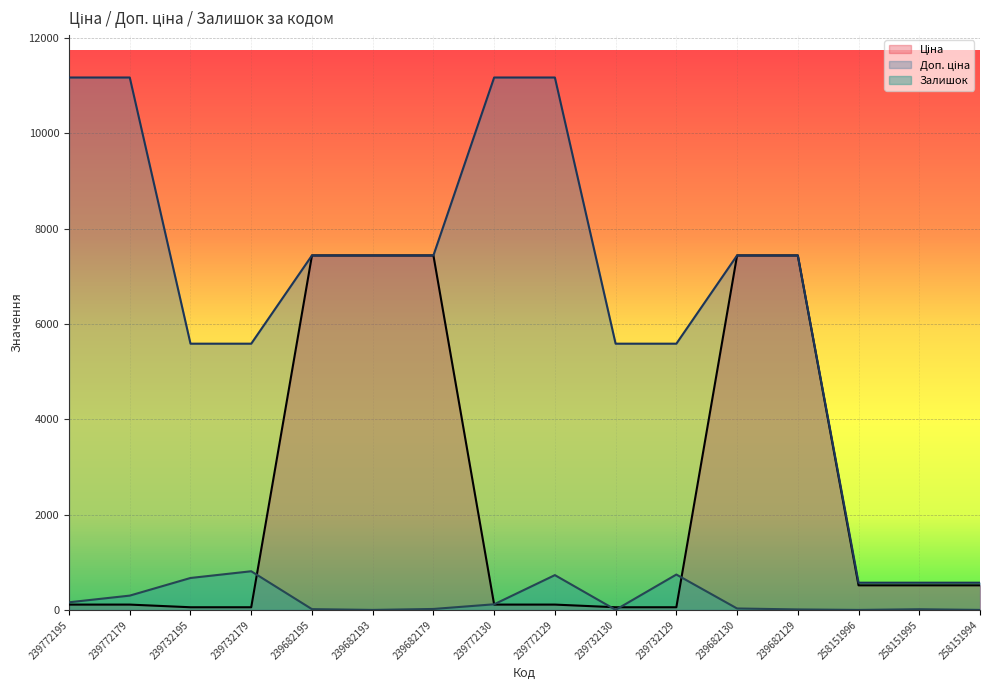

Reading right to left, list all the values displayed in this chart.

Ціна: 515.8	515.8	515.8	7436.2	7436.2	55.9	55.9	111.7	111.7	7436.2	7436.2	7436.2	55.9	55.9	111.7	111.7
Доп. ціна: 571.0	571.0	571.0	7436.2	7436.2	5585.0	5585.0	11169.0	11169.0	7436.2	7436.2	7436.2	5585.0	5585.0	11169.0	11169.0
Залишок: 0.0	14.0	0.0	10.0	30.0	742.0	2.0	730.0	118.0	20.0	0.0	16.0	811.0	670.0	300.0	160.0